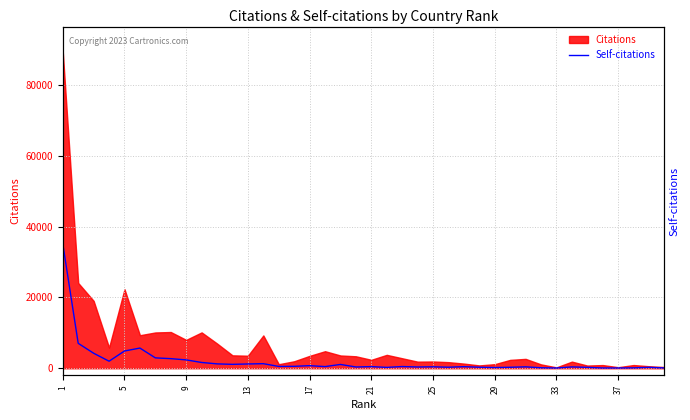

What is the difference between the maximum and minimum values?

35048